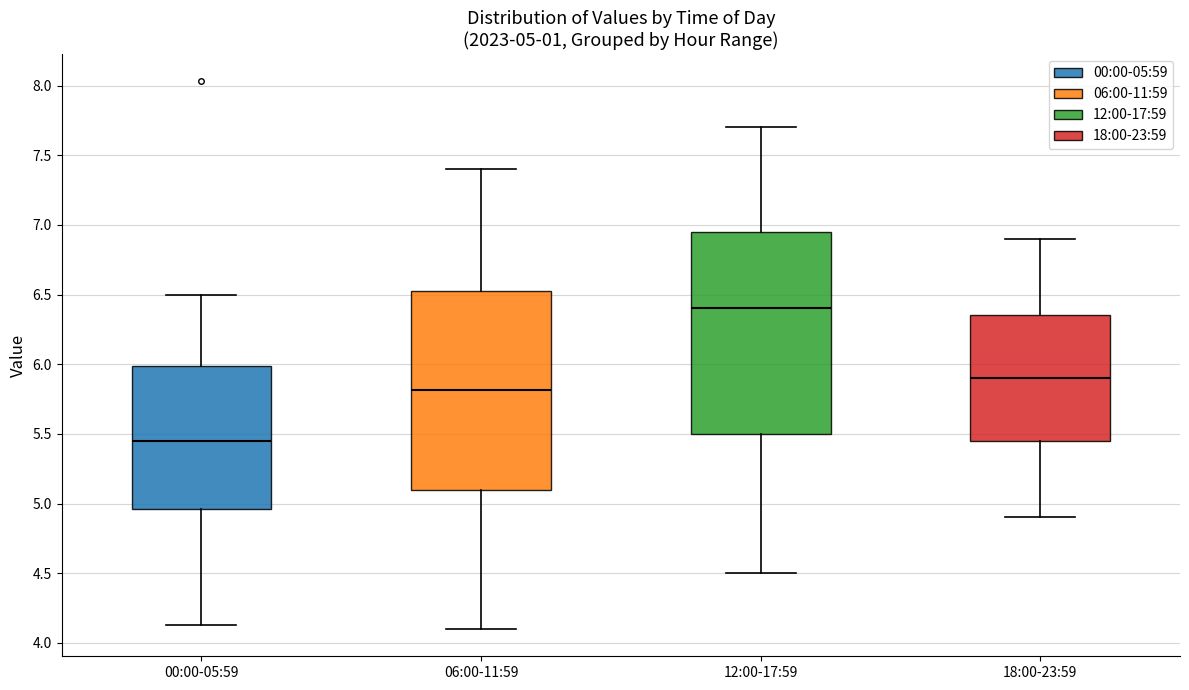

Which box's median line is the highest?

12:00-17:59